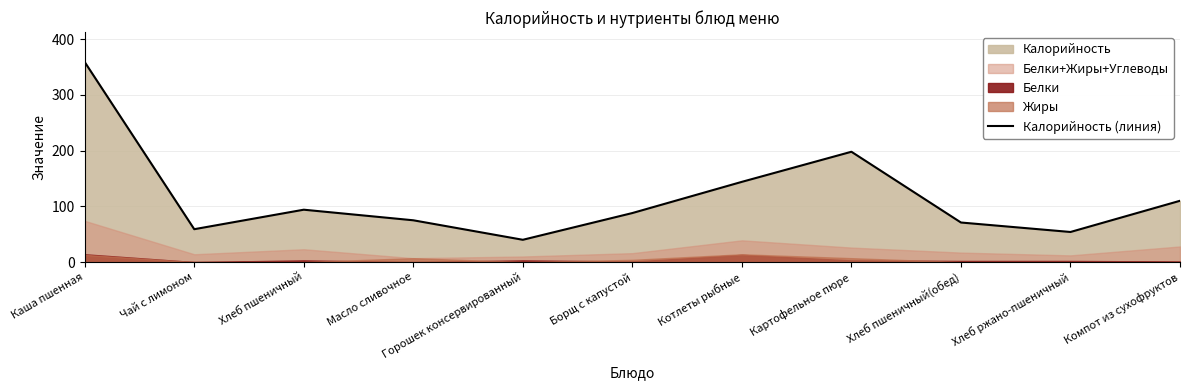

What is the maximum value shown in the chart?

359